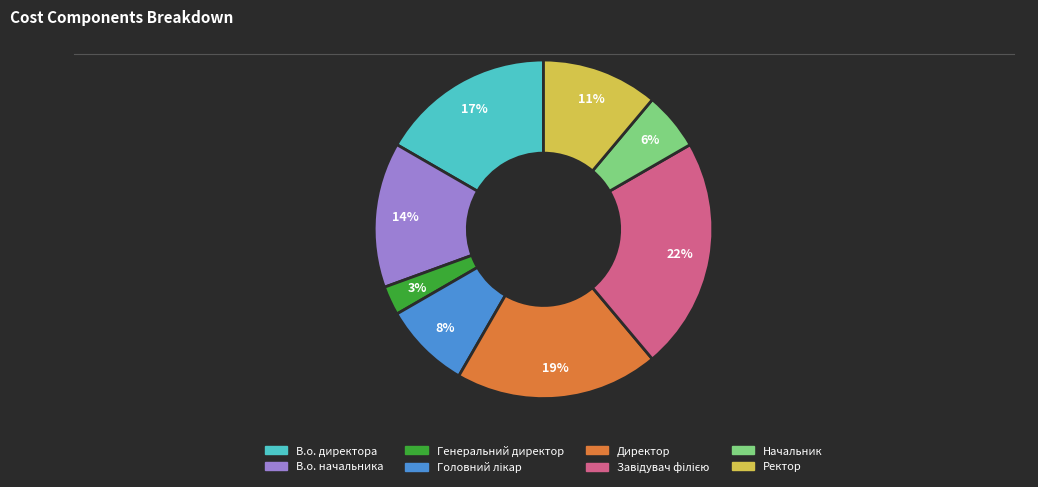

To the nearest percent, what is the difference between the Генеральний директор and В.о. начальника slice percentages?

11%